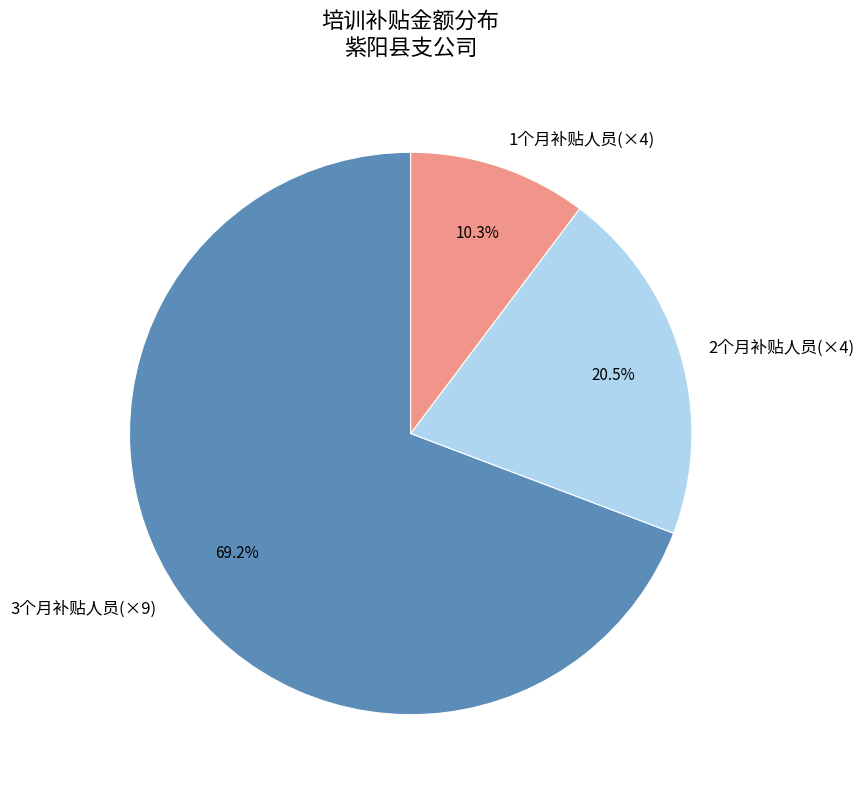

Does 3个月补贴人员(×9) account for over 50% of the chart?

Yes